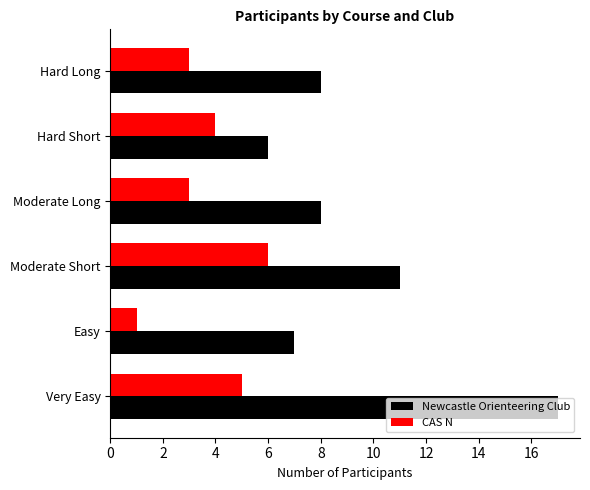

Which series has the largest total across all categories?

Newcastle Orienteering Club